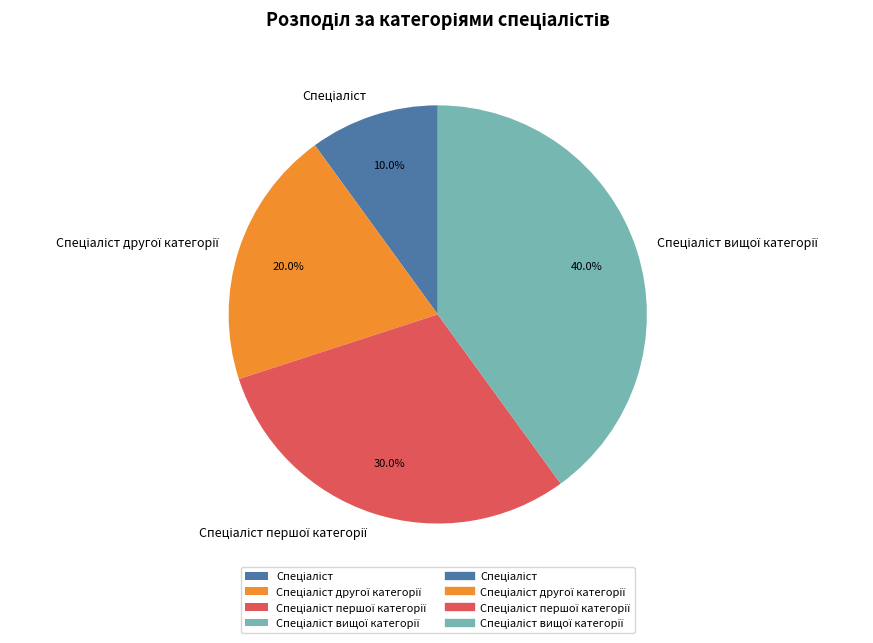

How many segments does this pie chart have?

4